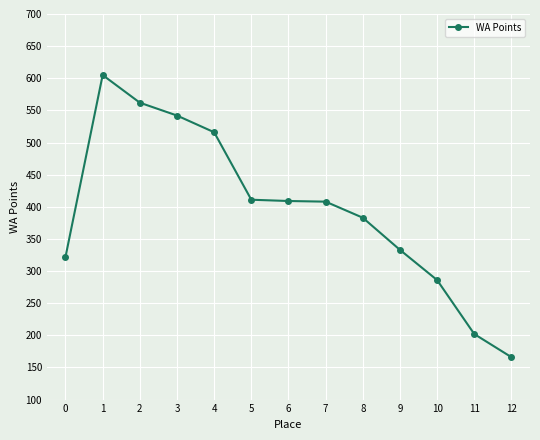

What is the greatest value displayed?

605